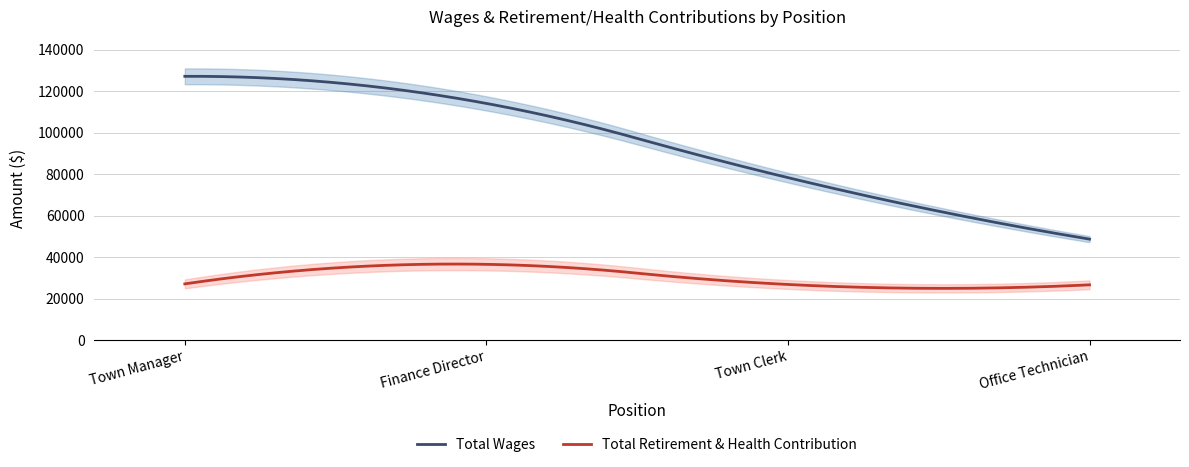

Is it true that Total Wages equals 19879 at Office Technician?

False